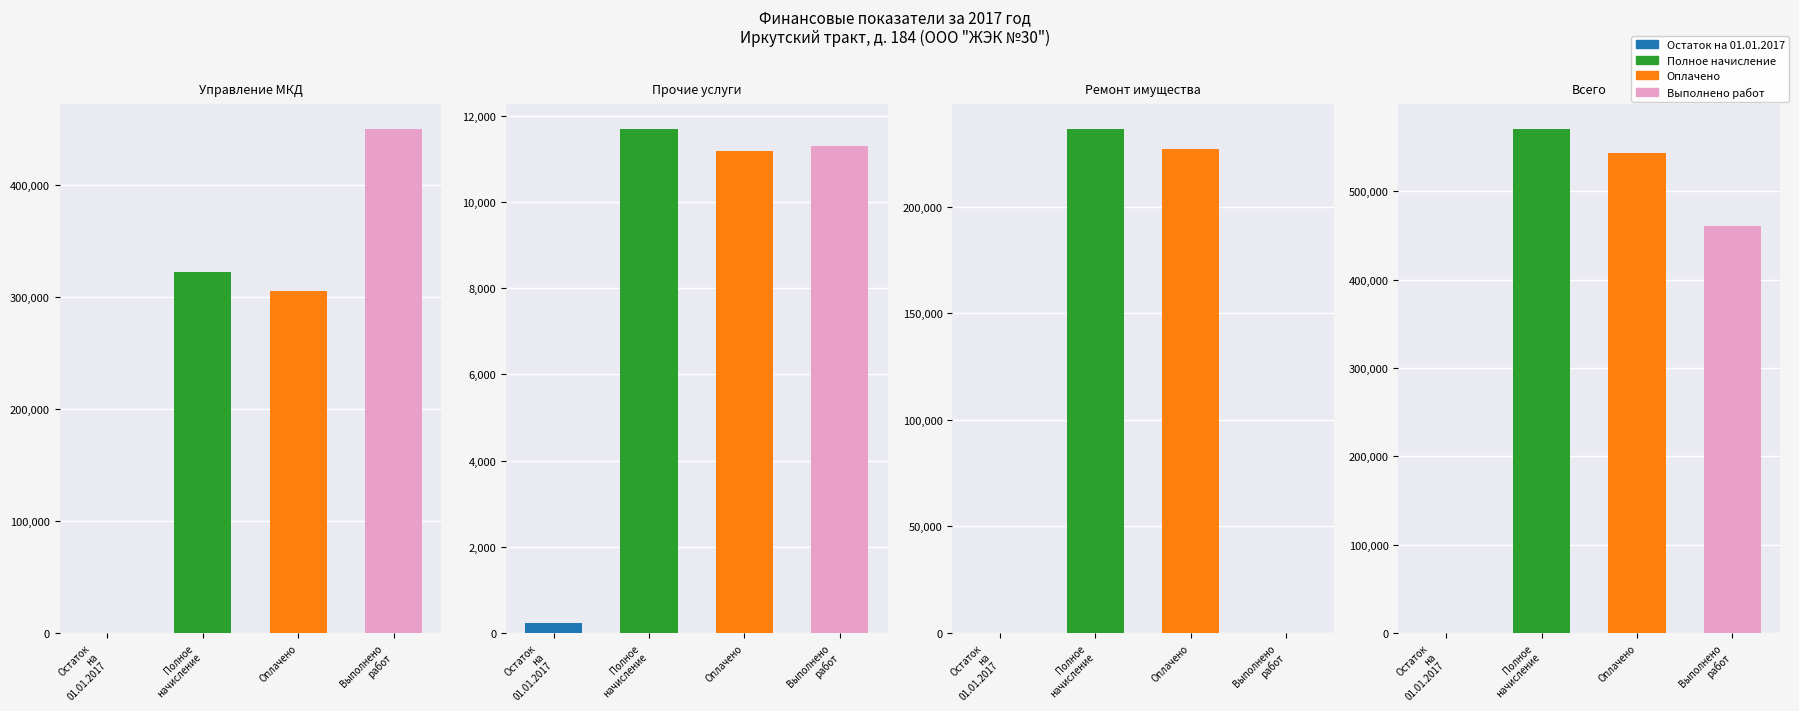

Reading left to right, transcribe all the data shown in this chart.

Остаток на 01.01.2017: 0=-36331.4	1=233.5	2=-33836.7	3=-69934.6
Полное начисление: 0=322245.5	1=11686.8	2=236347.1	3=570279.4
Оплачено: 0=304920.4	1=11190.5	2=226877.8	3=542988.7
Выполнено работ: 0=449533.7	1=11304.0	2=0.0	3=460837.7